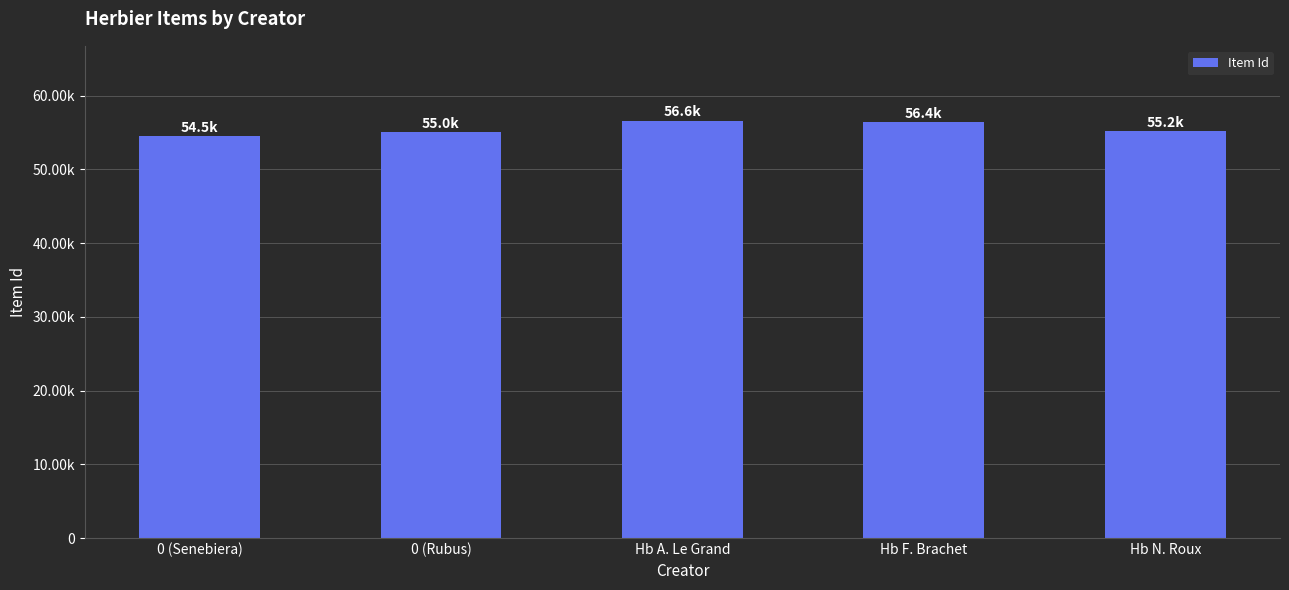

List the labels in order of value, largest first.

Hb A. Le Grand, Hb F. Brachet, Hb N. Roux, 0 (Rubus), 0 (Senebiera)